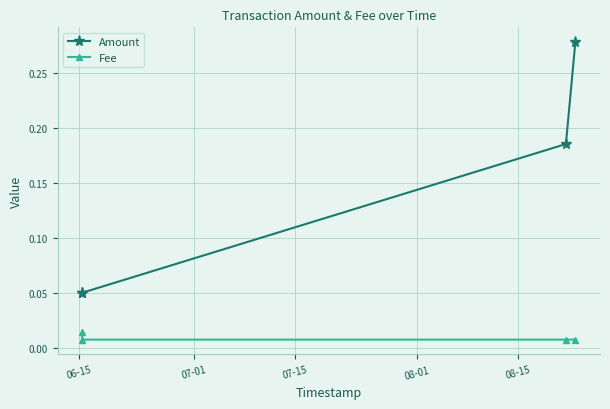

True or false: Amount and Fee intersect in this chart.

False